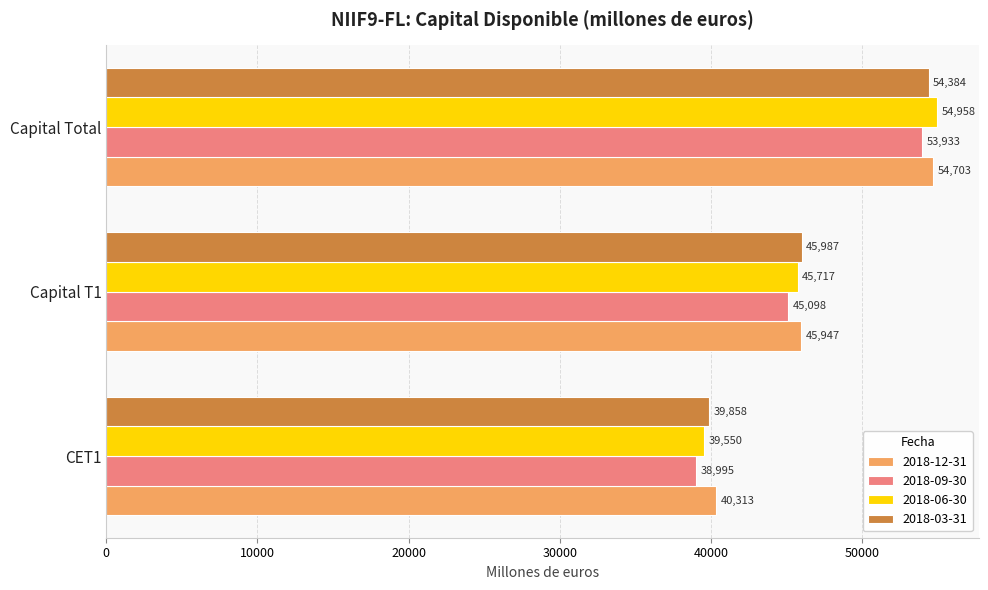

Which category has the lowest value across all series?

CET1